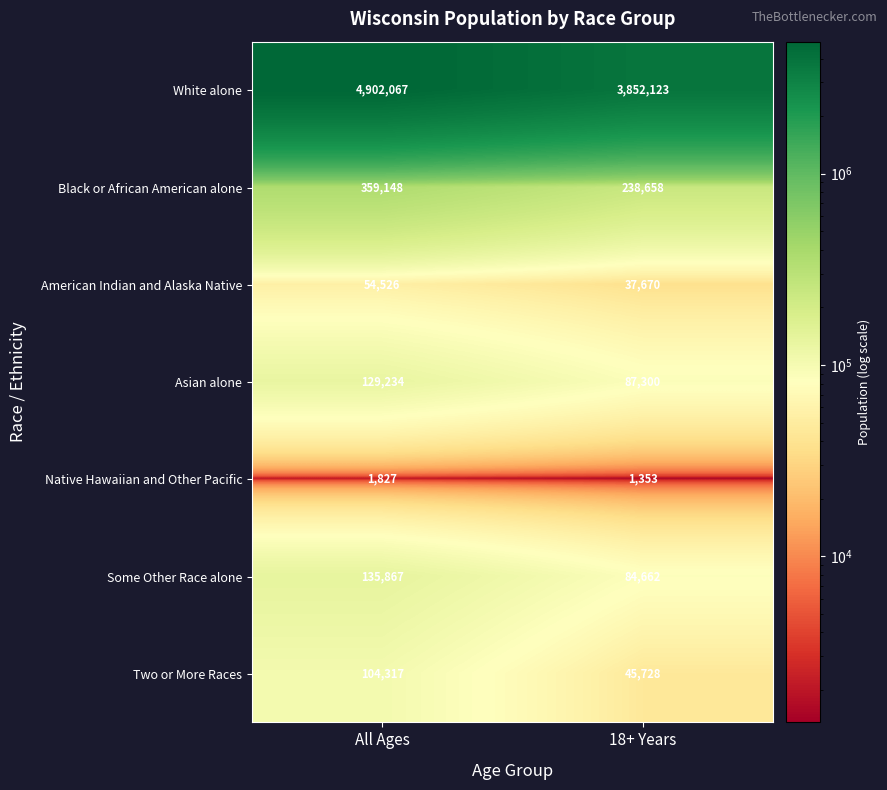

What is the smallest value displayed?

1353